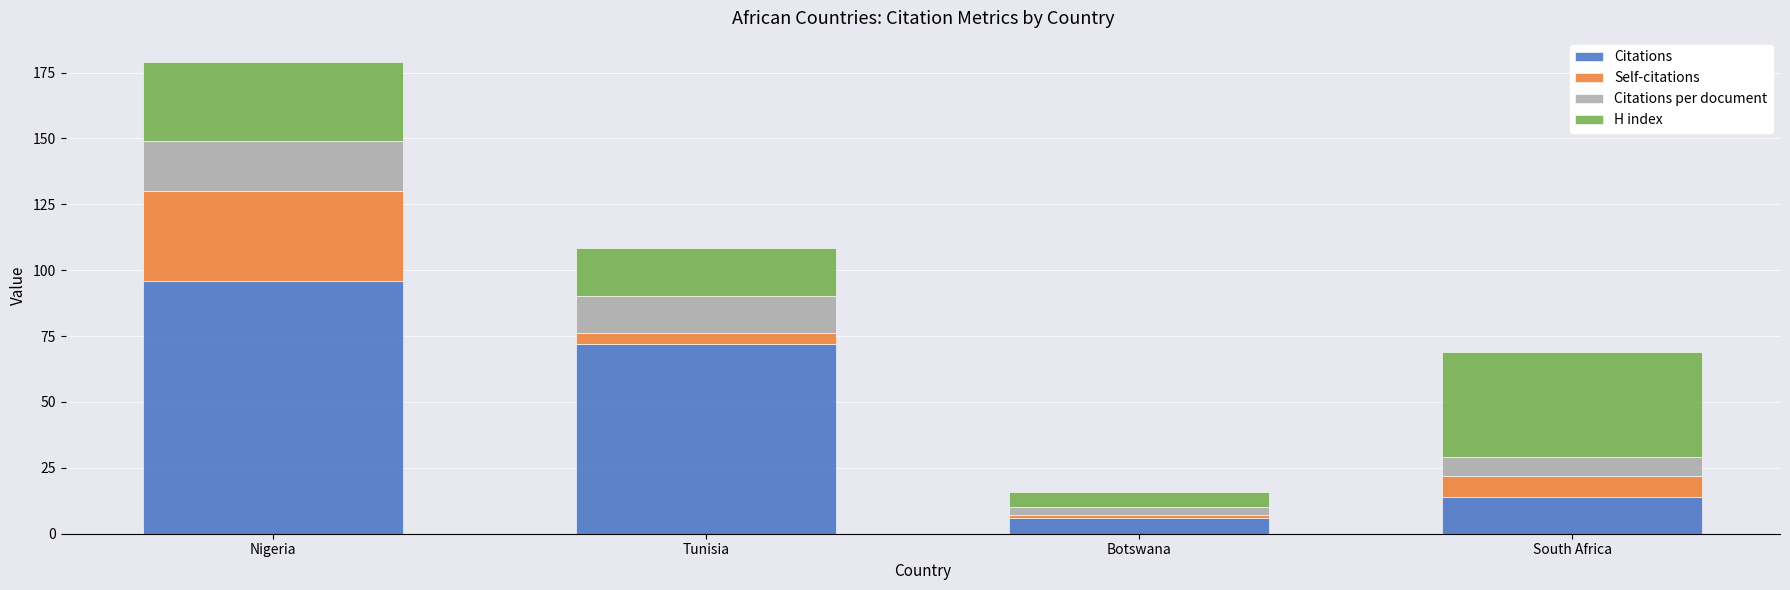

How many data points in Citations are less than 72?

2